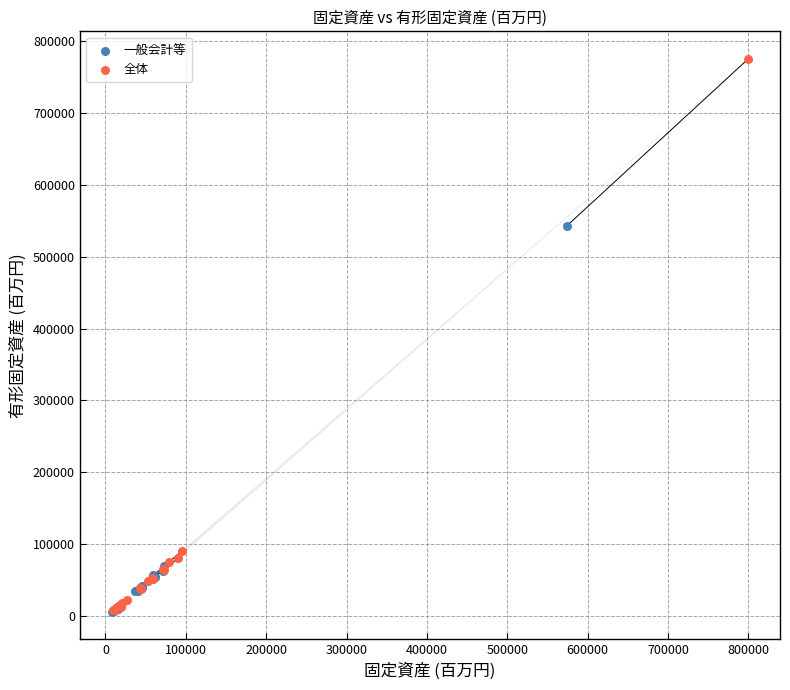

Which series reaches the maximum Y coordinate?

全体